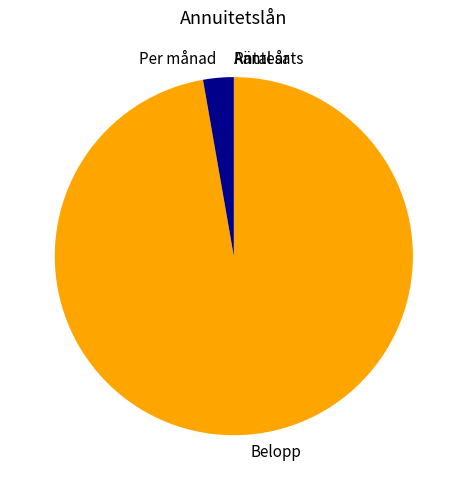

What is the largest slice in the pie chart?

Belopp